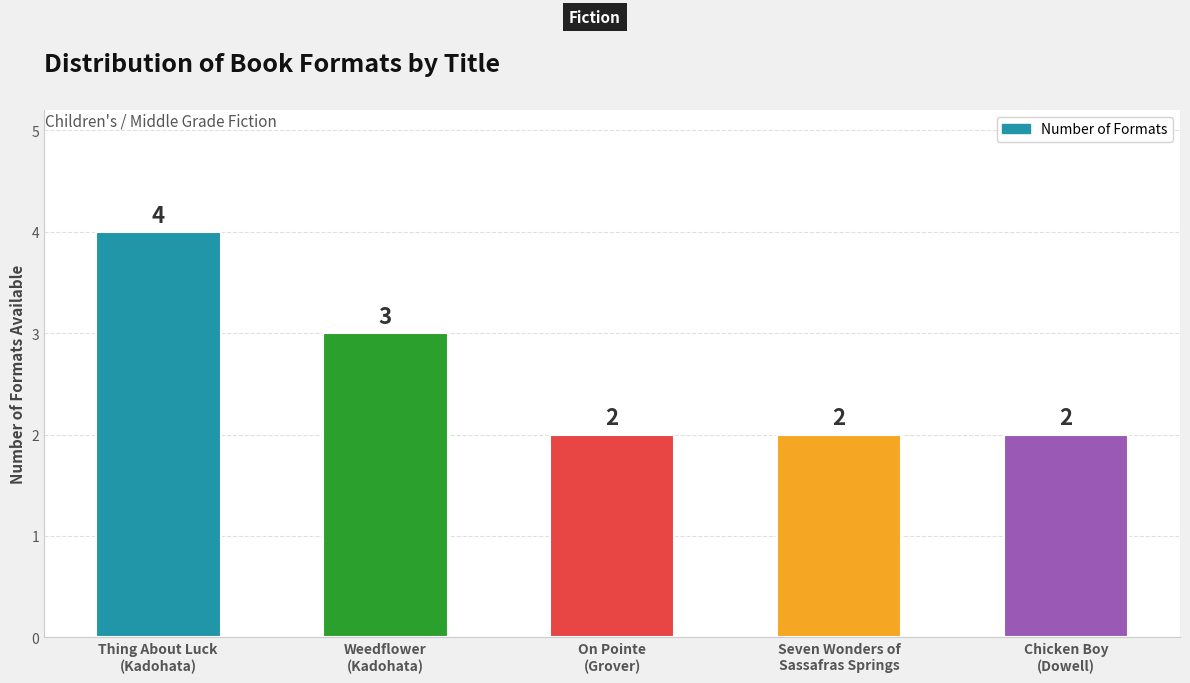

What is the difference between the maximum and minimum values?

2